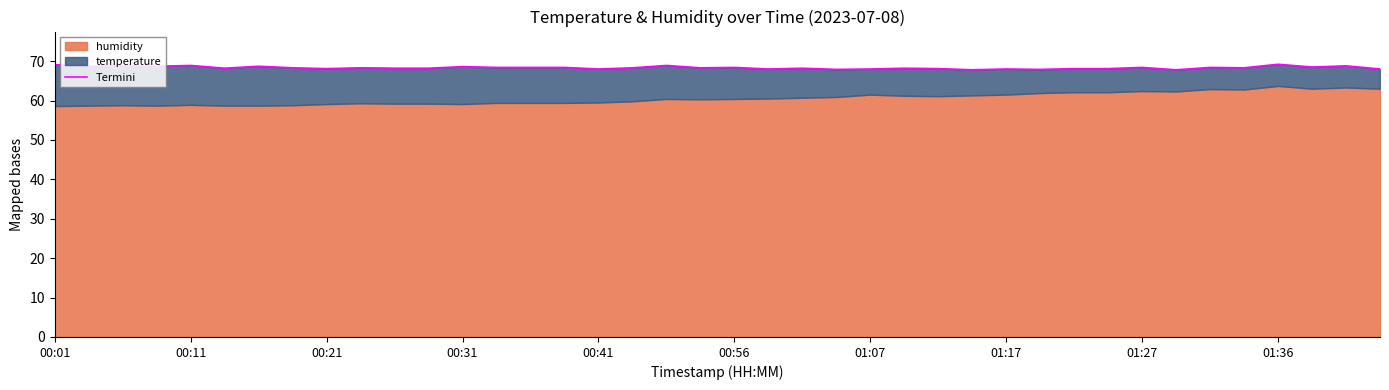

At which label does the data first exceed 68?

00:01